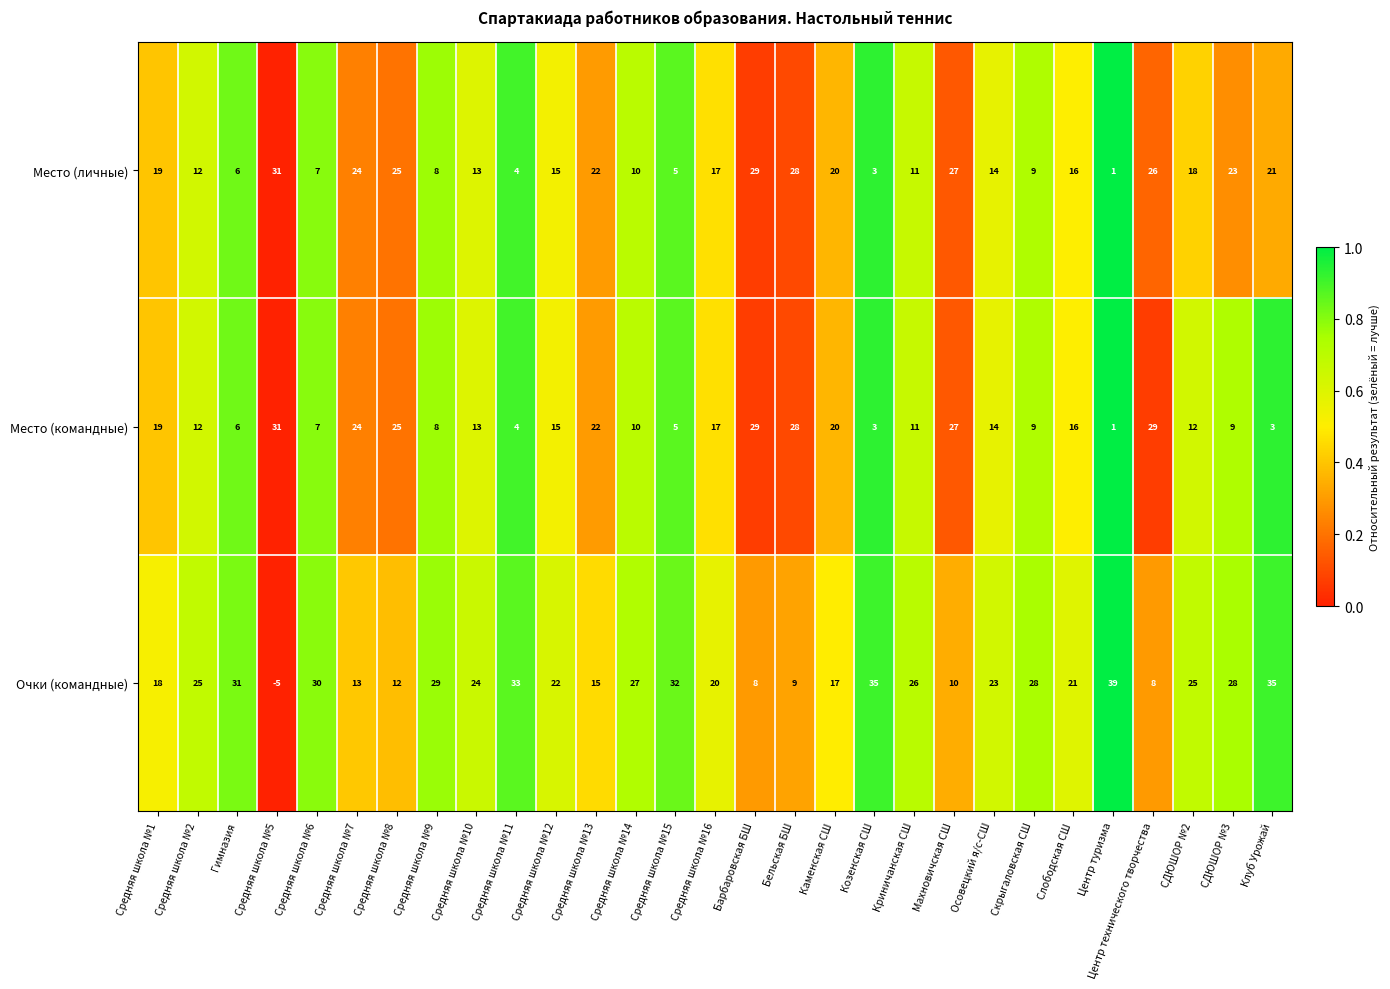

At which label does Очки (командные) reach its minimum?

Средняя школа №5